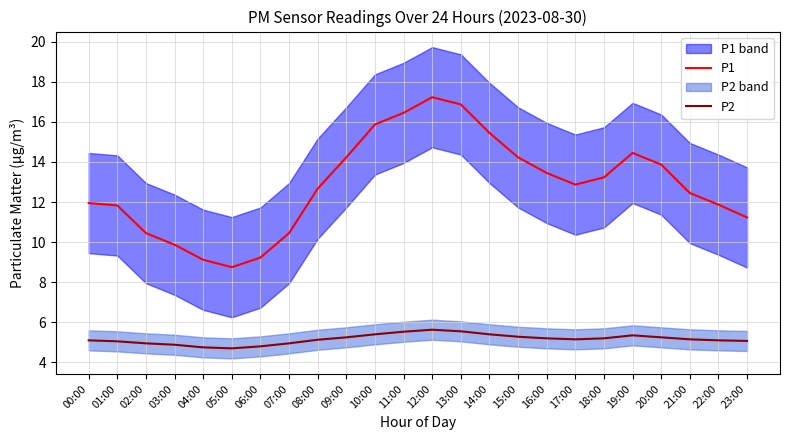

Reading left to right, transcribe all the data shown in this chart.

P1: 00:00=11.9	01:00=11.8	02:00=10.4	03:00=9.9	04:00=9.1	05:00=8.8	06:00=9.2	07:00=10.4	08:00=12.7	09:00=14.2	10:00=15.9	11:00=16.4	12:00=17.2	13:00=16.9	14:00=15.4	15:00=14.2	16:00=13.4	17:00=12.9	18:00=13.2	19:00=14.4	20:00=13.9	21:00=12.4	22:00=11.9	23:00=11.2
P2: 00:00=5.1	01:00=5.0	02:00=5.0	03:00=4.9	04:00=4.8	05:00=4.7	06:00=4.8	07:00=5.0	08:00=5.1	09:00=5.2	10:00=5.4	11:00=5.5	12:00=5.6	13:00=5.5	14:00=5.4	15:00=5.3	16:00=5.2	17:00=5.2	18:00=5.2	19:00=5.3	20:00=5.2	21:00=5.2	22:00=5.1	23:00=5.1